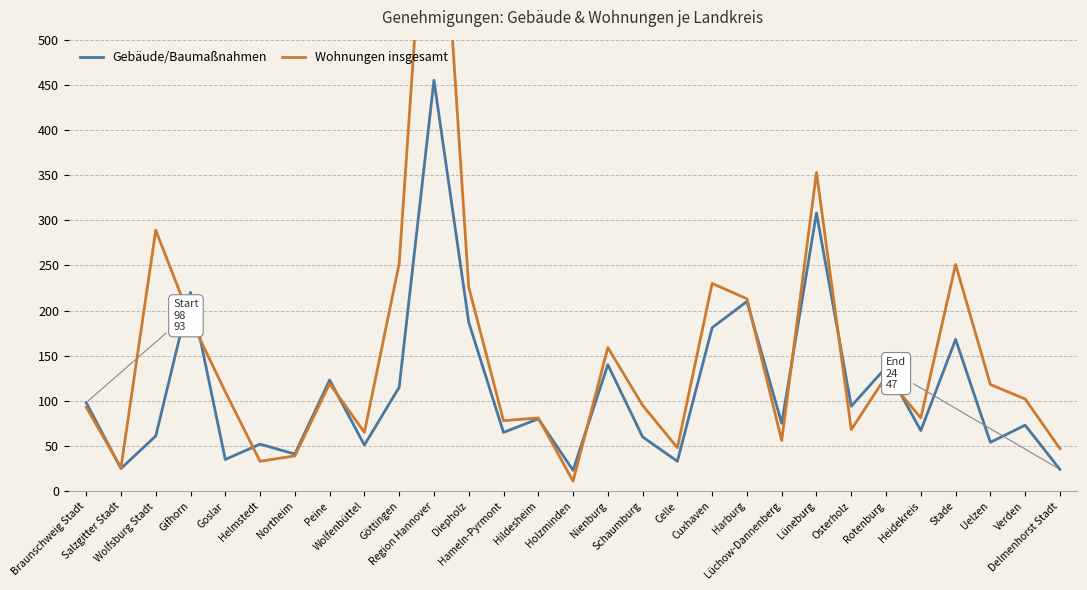

Read the Gebäude/Baumaßnahmen value at Region Hannover, to the nearest 5.

455